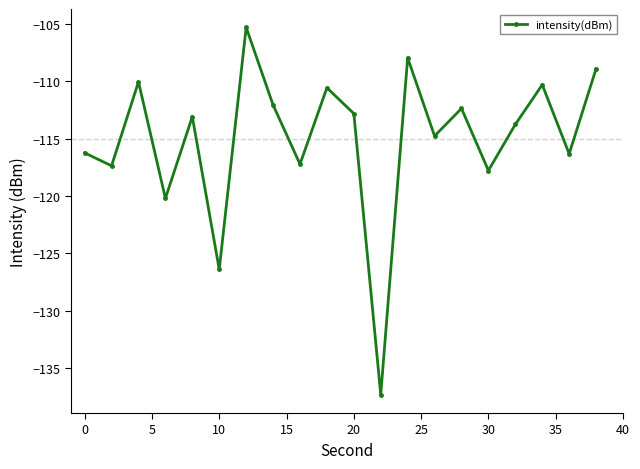

What is the value of the 13th point from the left?

-107.9